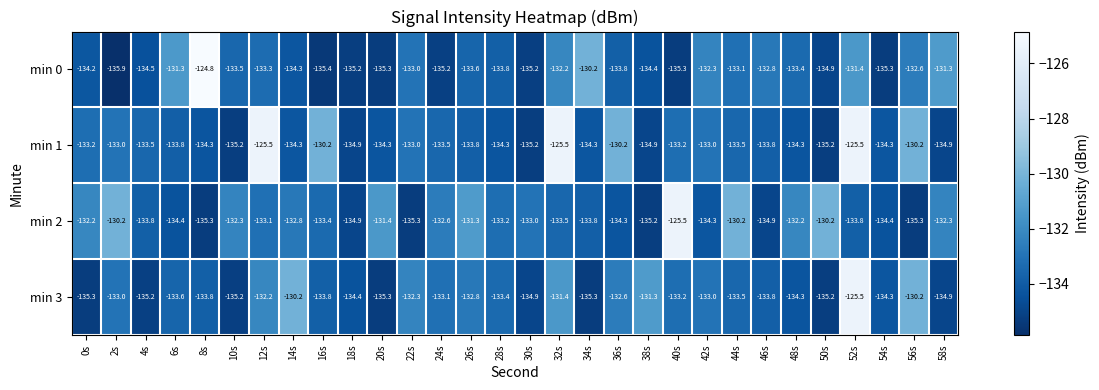

At which category does the chart reach its peak across all series?

8s